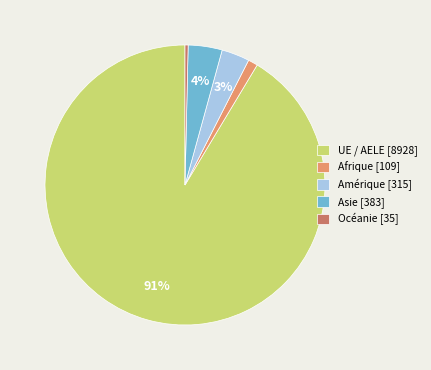

Do Amérique [315] and Afrique [109] together represent more than half of the pie?

No